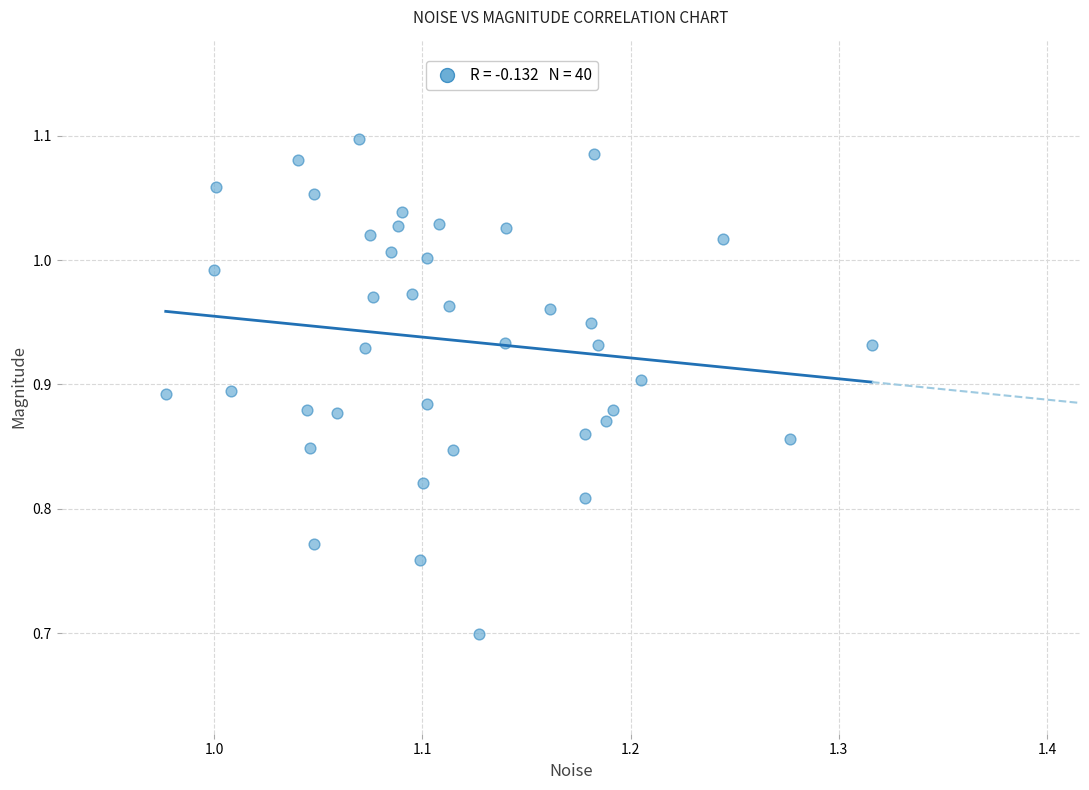

What Y value in the scatter plot is closest to 0?

0.7